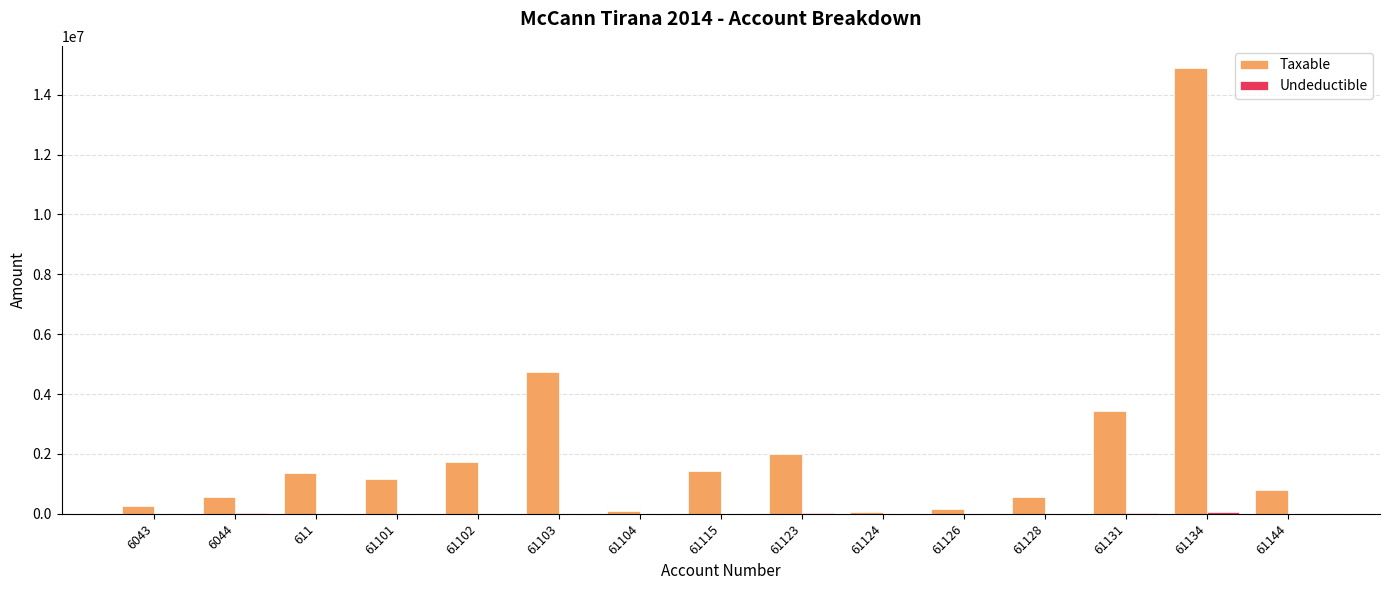

What is the greatest value displayed?

14887859.8